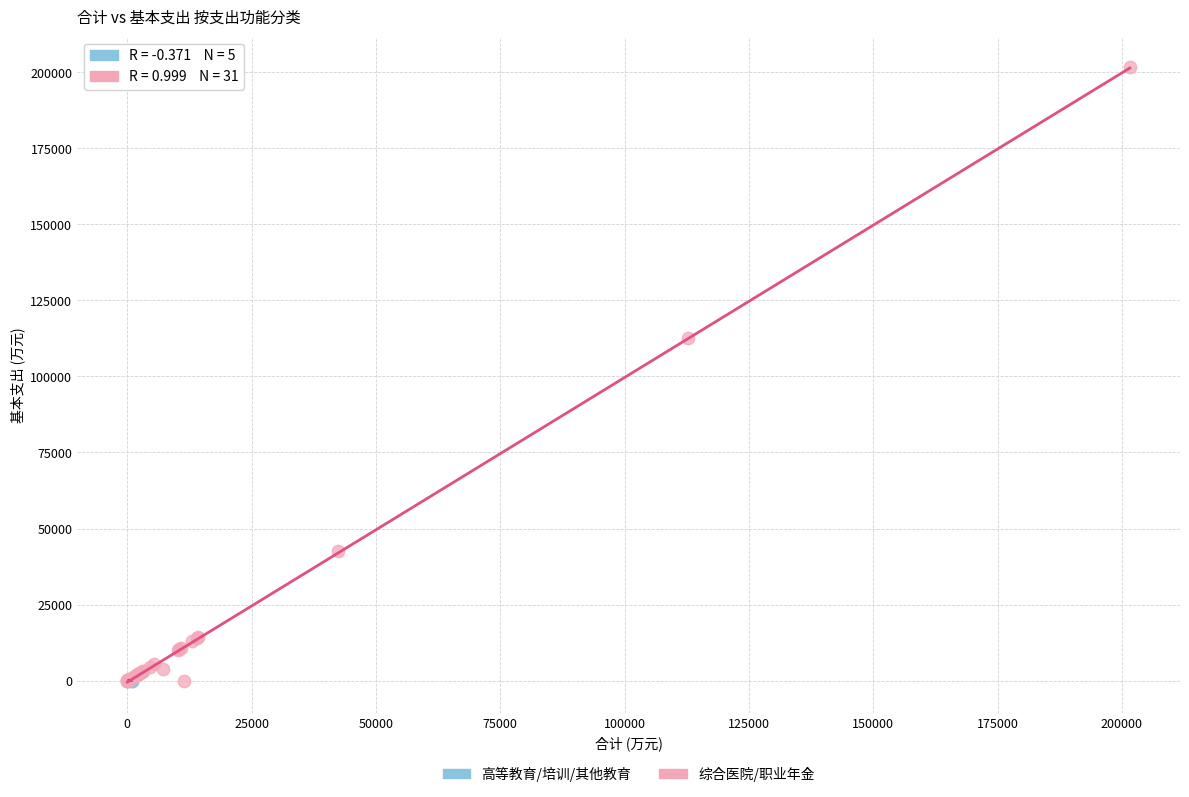

Which series reaches the maximum Y coordinate?

综合医院/职业年金